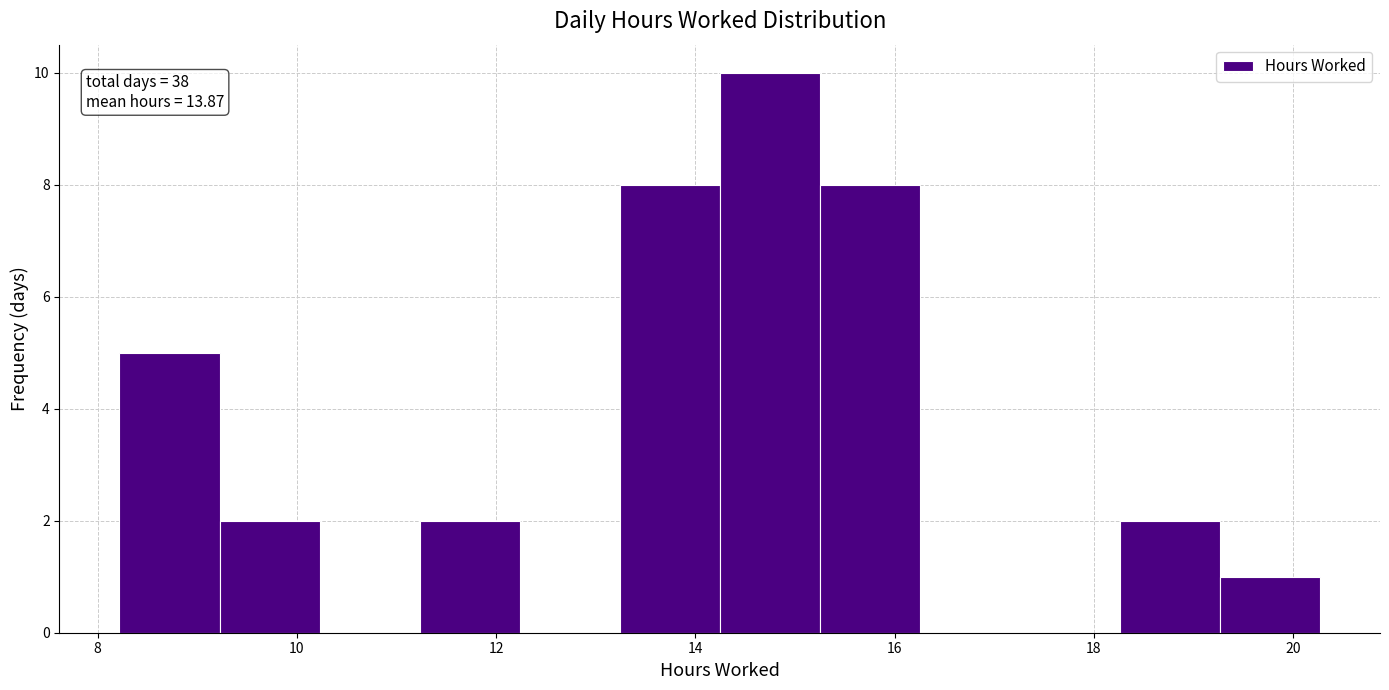

Which range on the x-axis has the tallest bar?

14.2 to 15.2